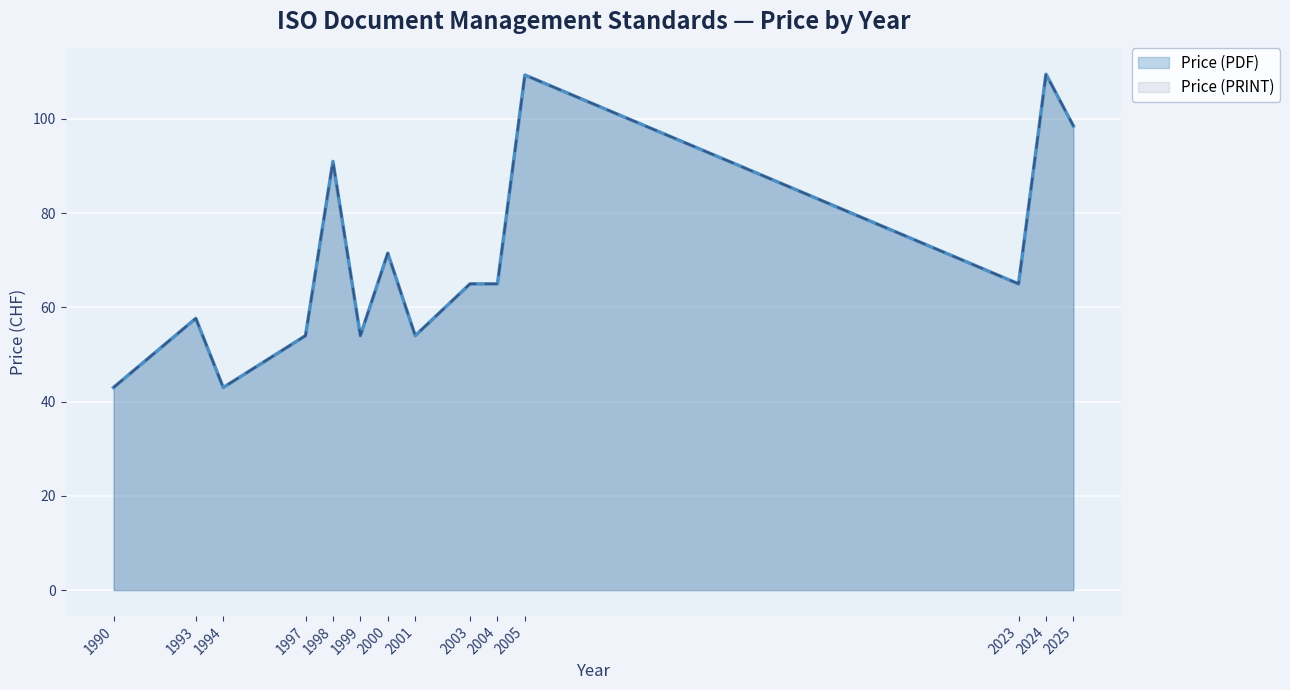

List the series in order of their peak value, lowest first.

Price (PDF), Price (PRINT)